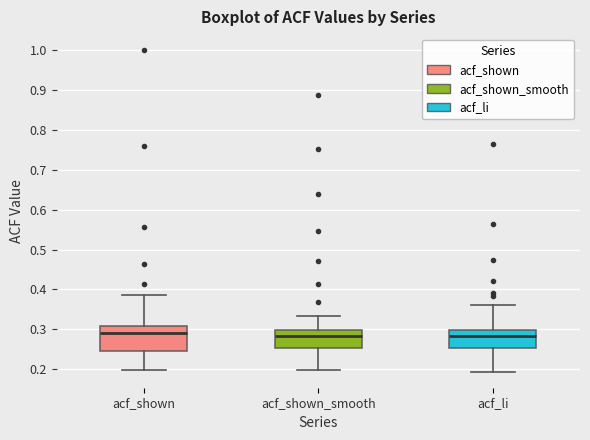

Which box is the tallest, from its lower edge to its upper edge?

acf_shown